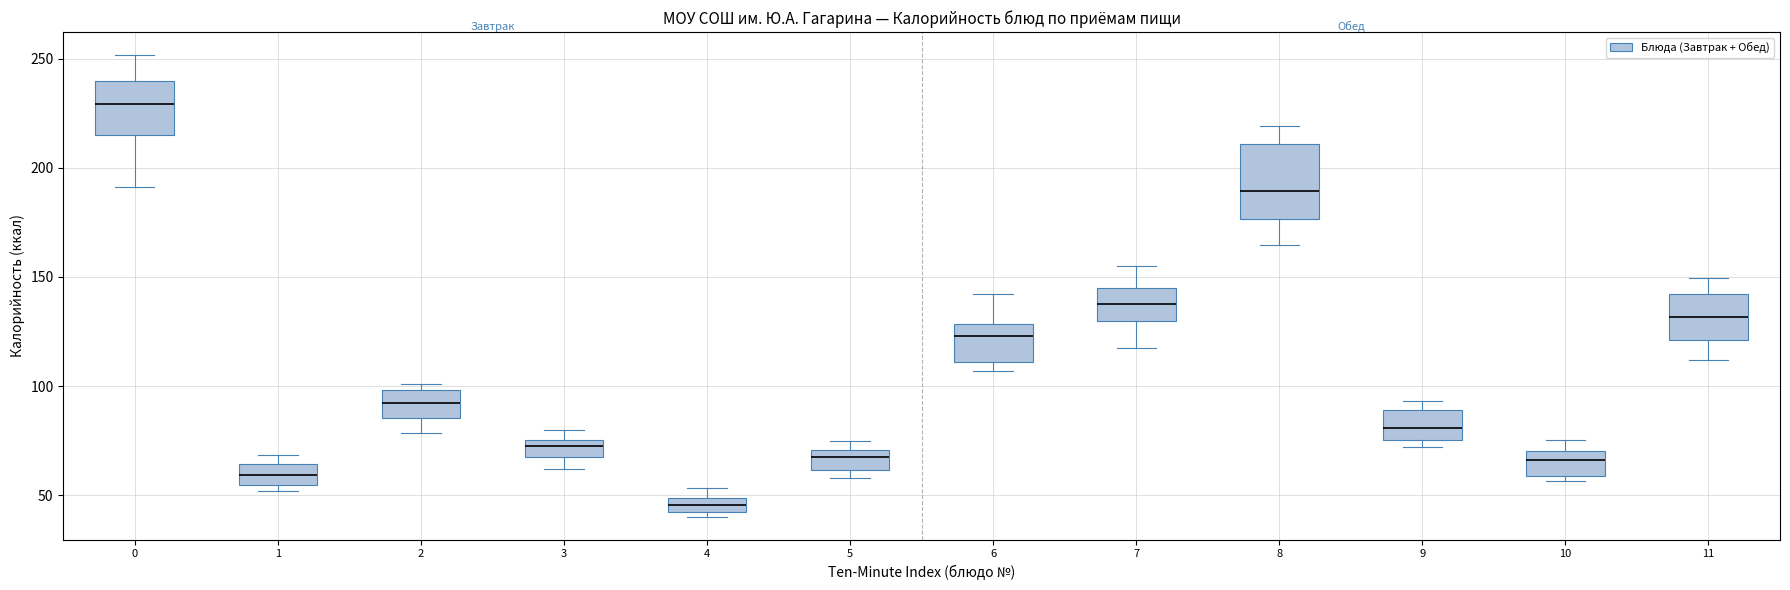

Comparing the boxes themselves (not the whiskers), which one is the tallest?

8